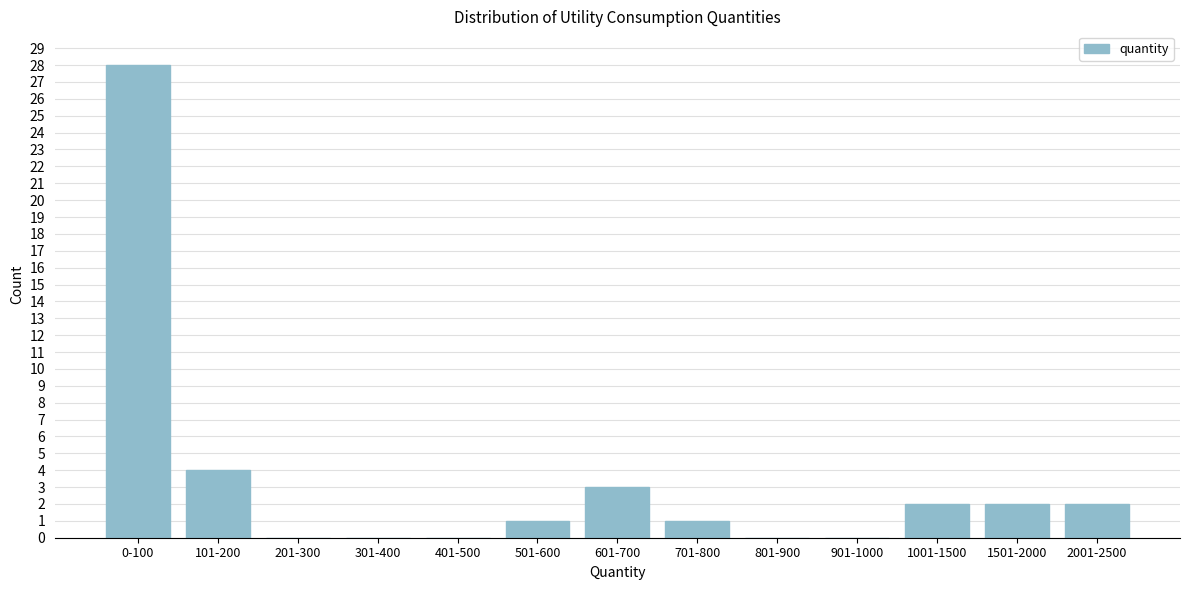

Reading left to right, transcribe all the data shown in this chart.

0-100=28	101-200=4	201-300=0	301-400=0	401-500=0	501-600=1	601-700=3	701-800=1	801-900=0	901-1000=0	1001-1500=2	1501-2000=2	2001-2500=2